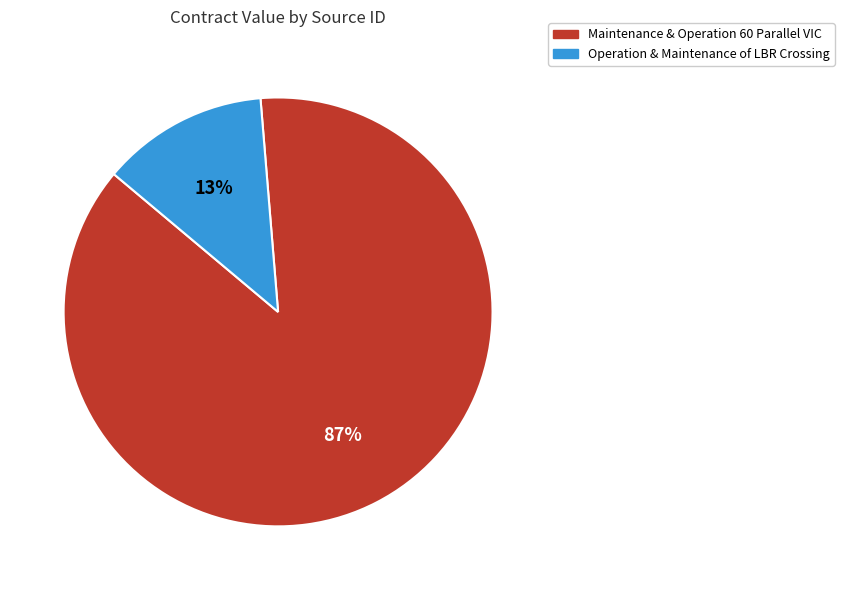

To the nearest percent, what is the average slice percentage?

50%